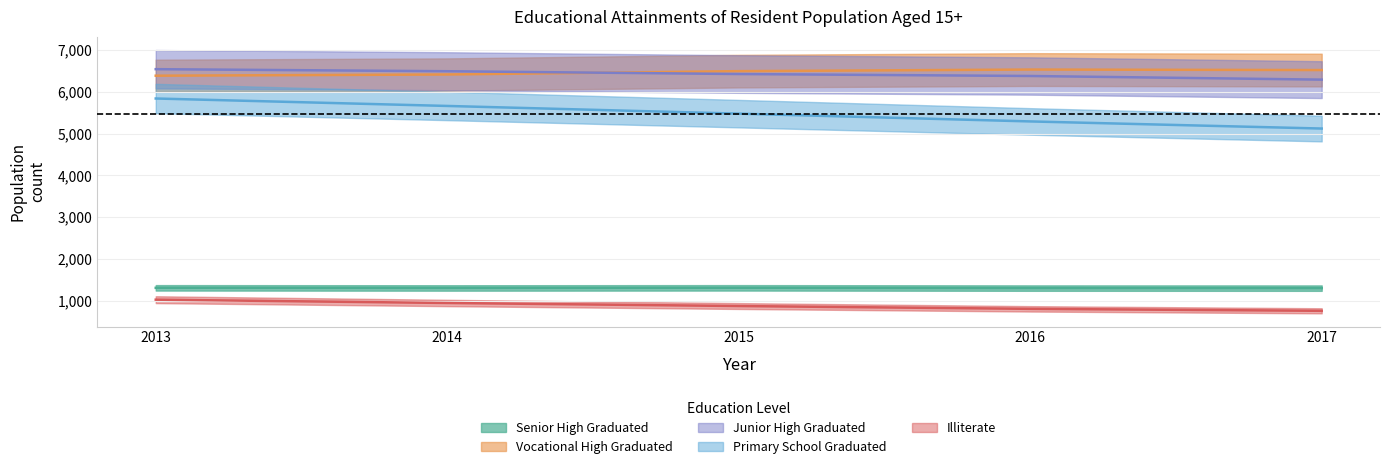

Where is Primary School Graduated nearest to the value 5479?

2015